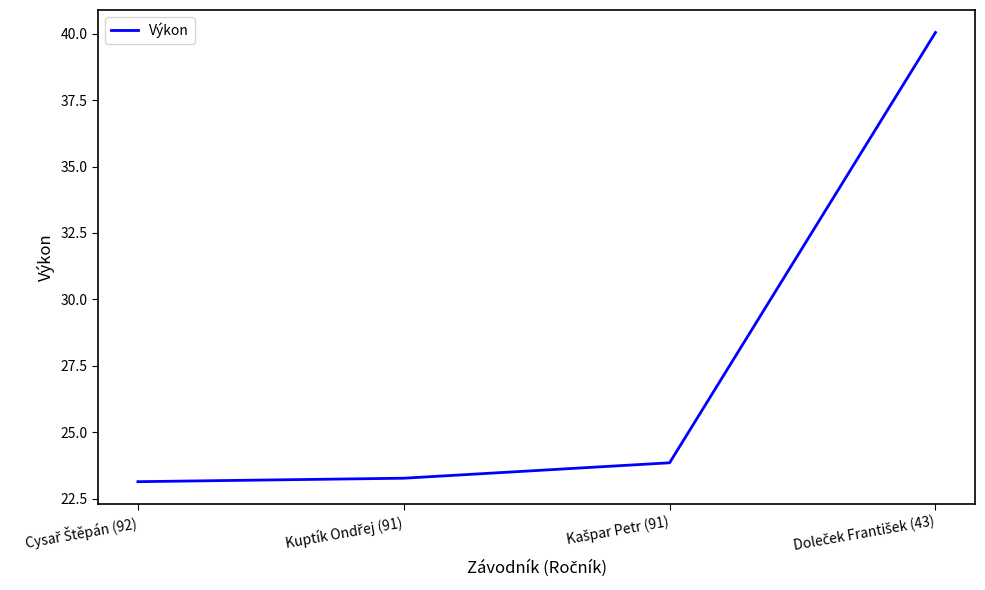

What is the difference between the second highest and second lowest values?

0.6